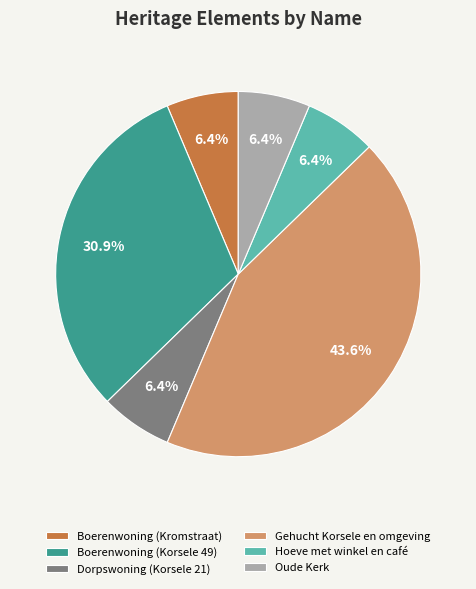

Does Boerenwoning (Korsele 49) represent more than half of the total?

No